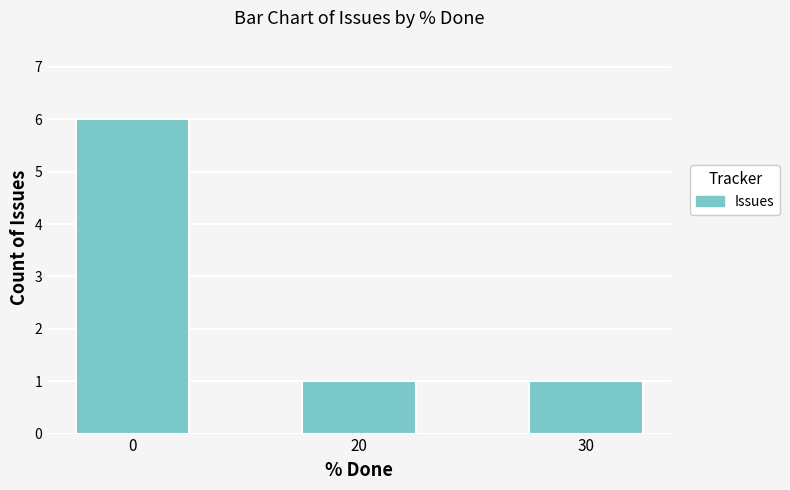

What is the maximum value shown in the chart?

6